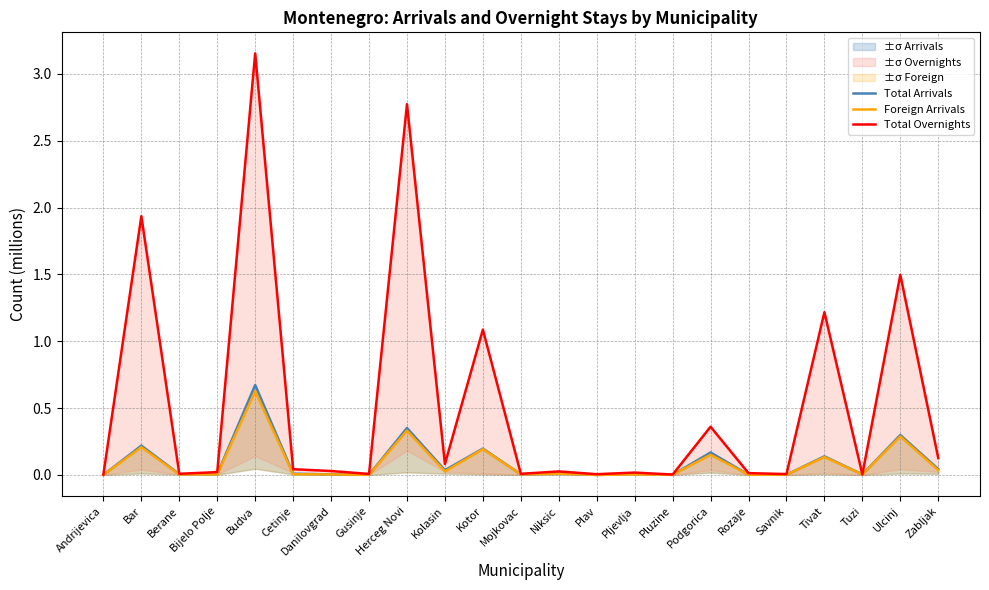

Is it true that Total Overnights equals 0.0 at Bijelo Polje?

False